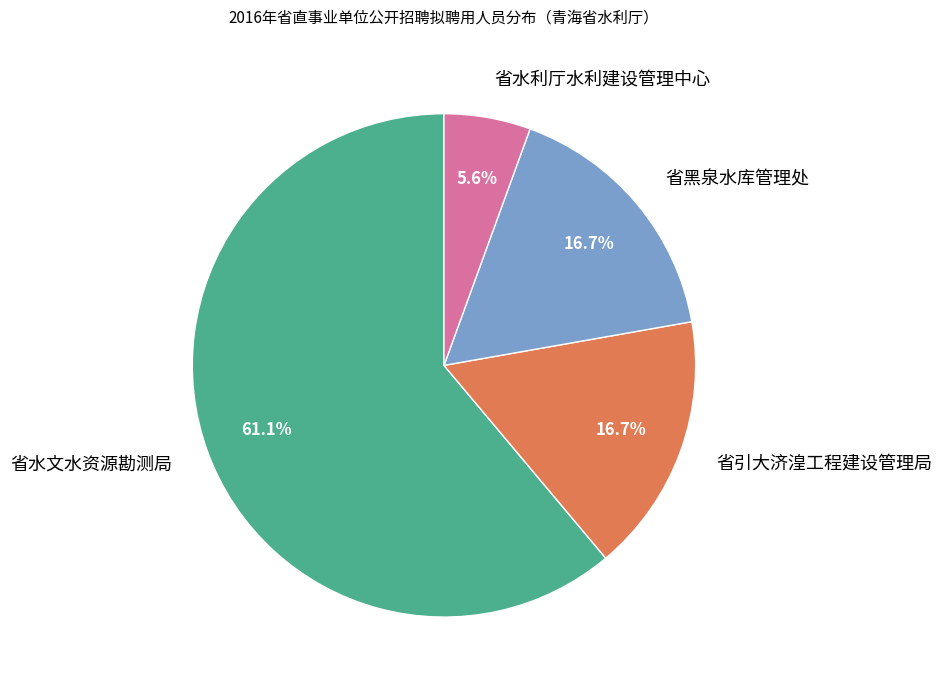

Combined, do 省水利厅水利建设管理中心 and 省引大济湟工程建设管理局 account for over 50%?

No